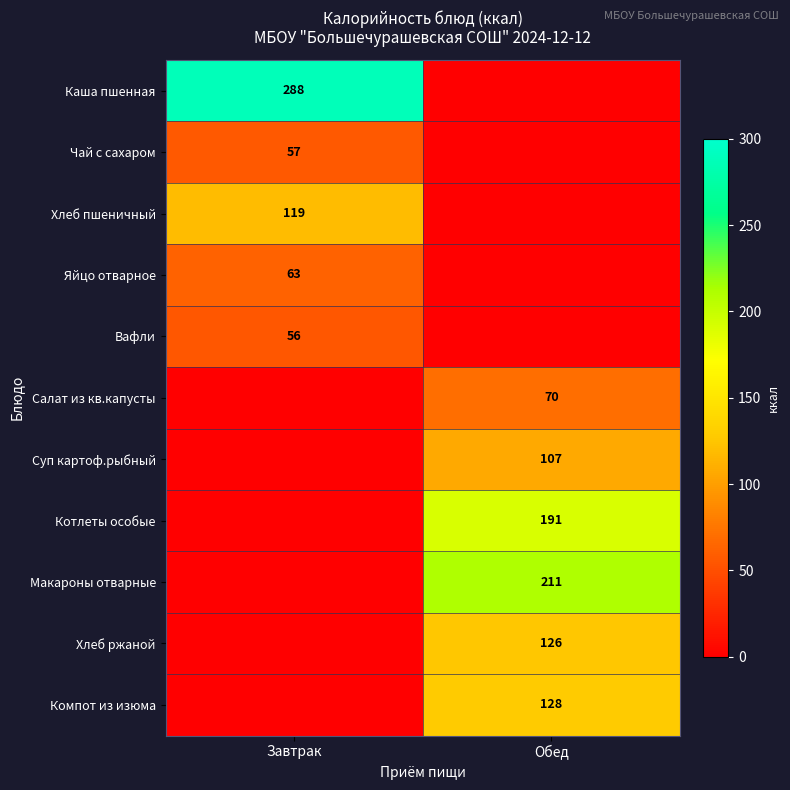

The value of Вафли at Завтрак is 21. True or false?

False